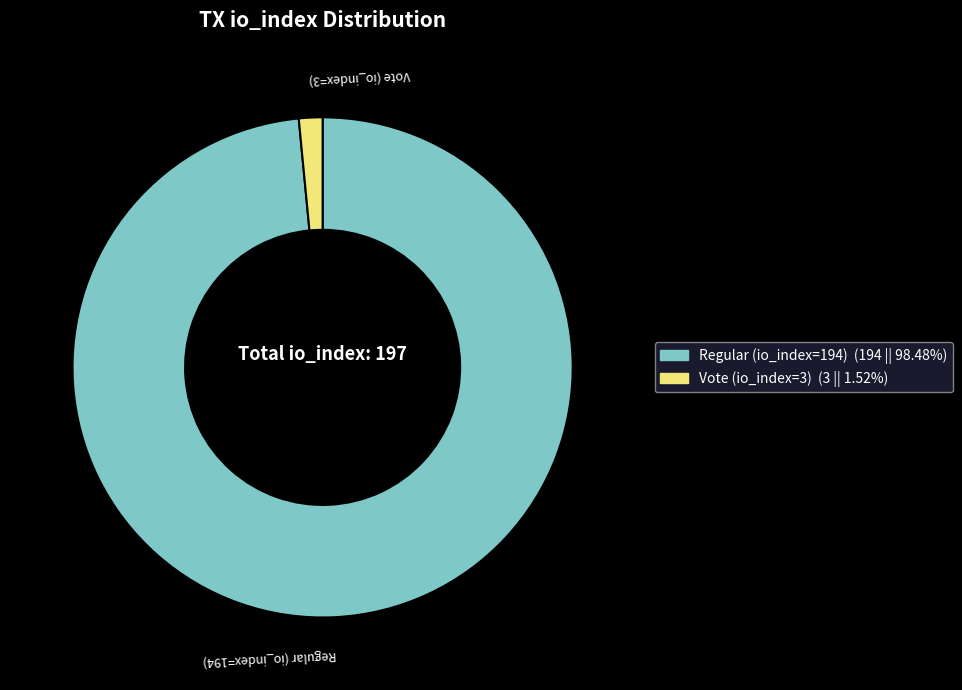

Rank the categories by value from lowest to highest.

Vote (io_index=3), Regular (io_index=194)